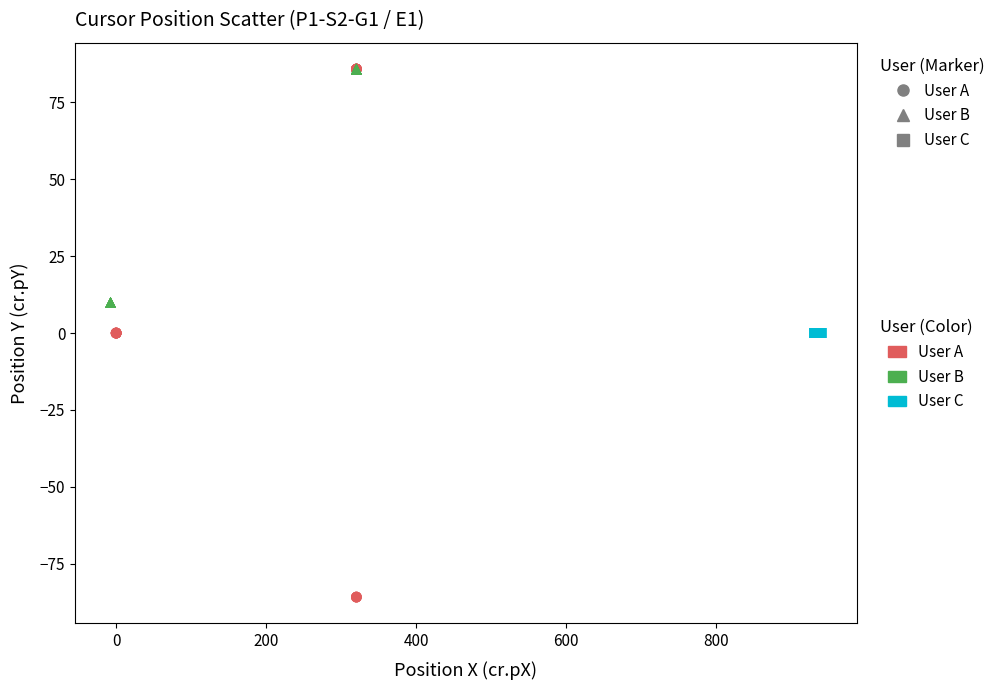

Which series contains the lowest Y value?

User A